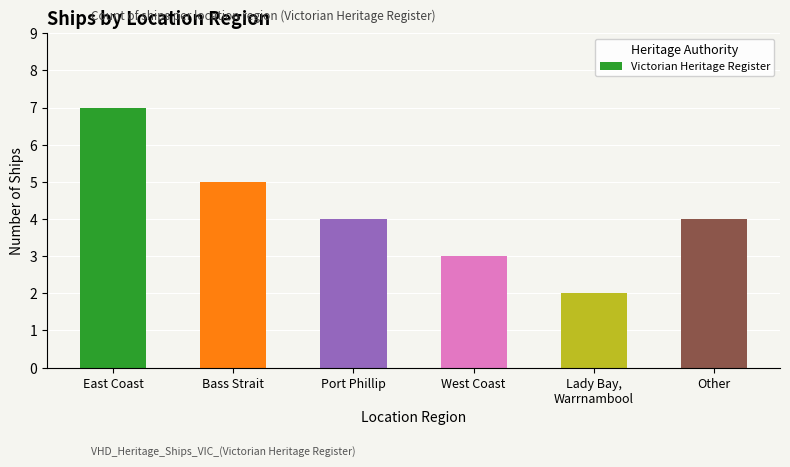

What is the greatest value displayed?

7